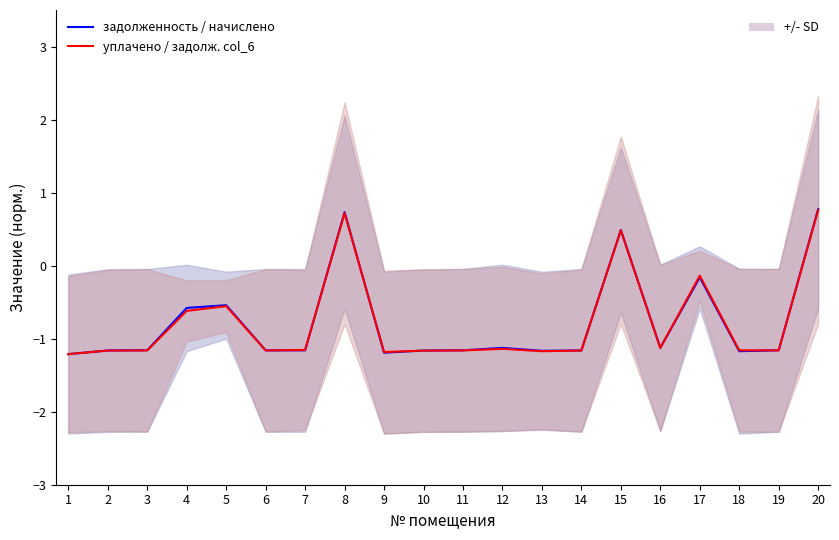

What is the value of the задолженность / начислено point at the 5th from the left?

-0.5